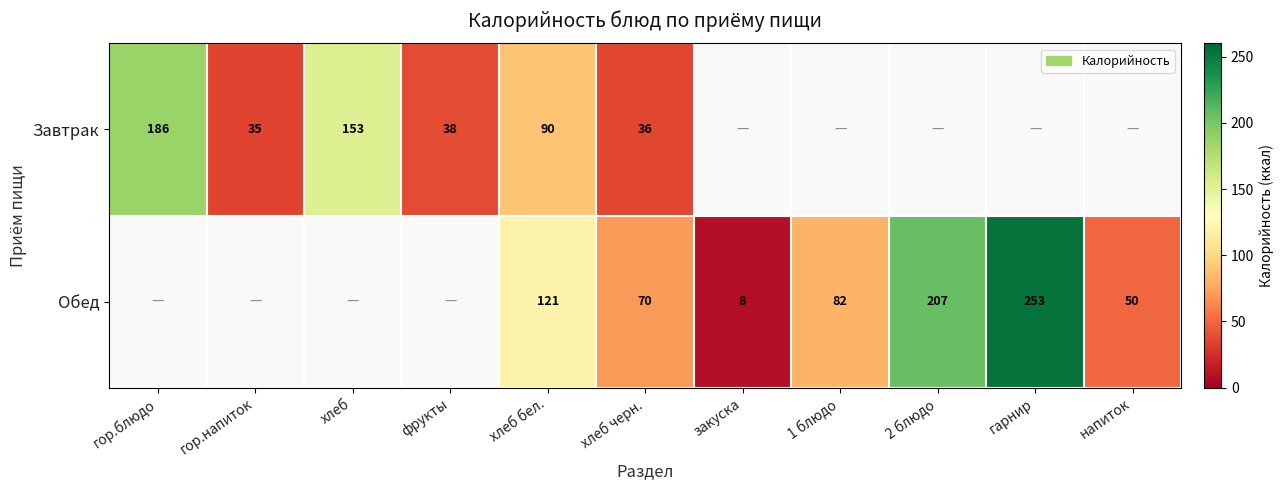

At which category is the sum across all series the highest?

хлеб бел.